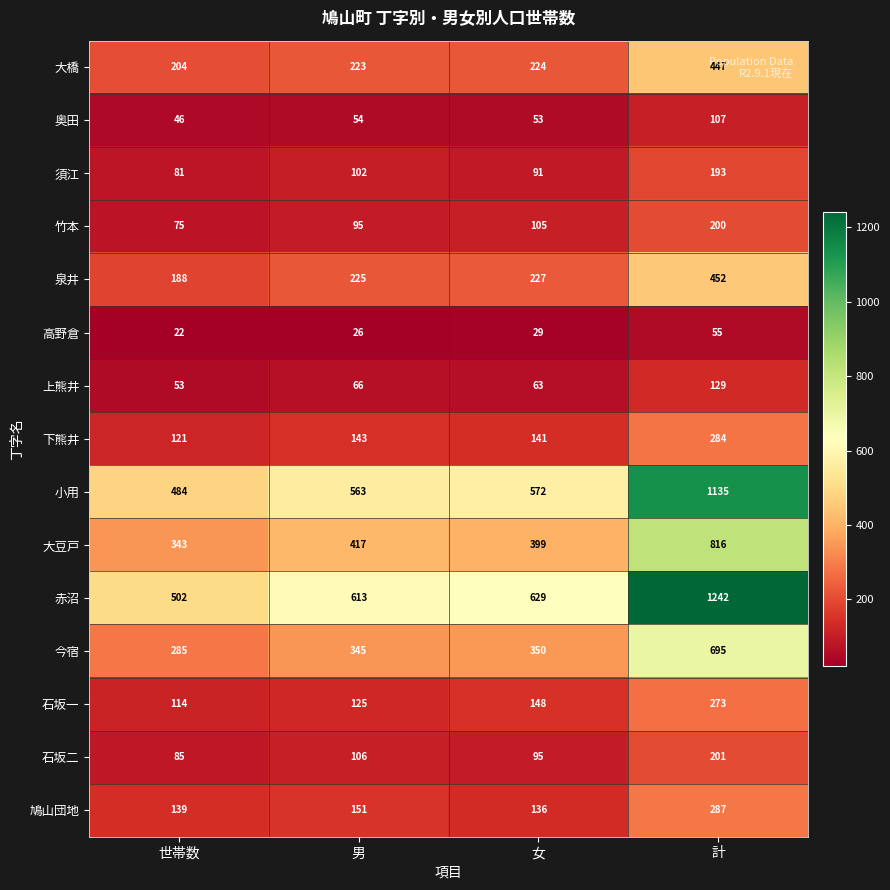

Which series changed the most between 女 and 計?

赤沼